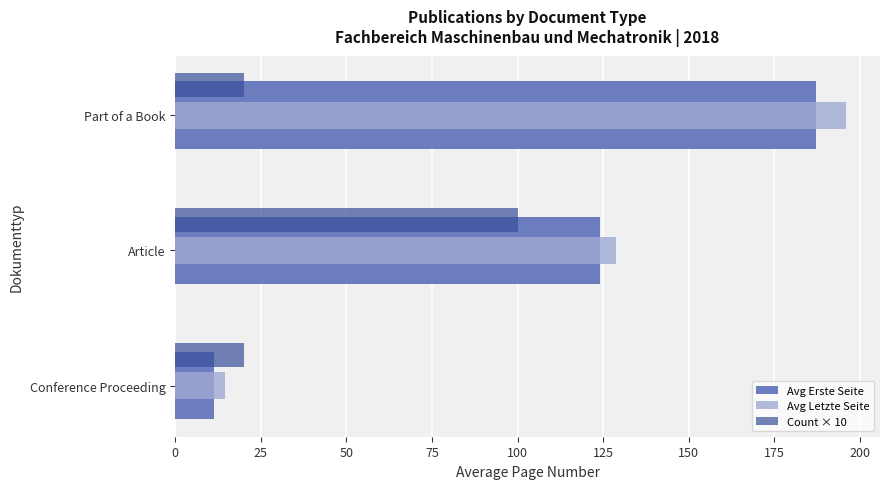

How many series are shown in this chart?

3